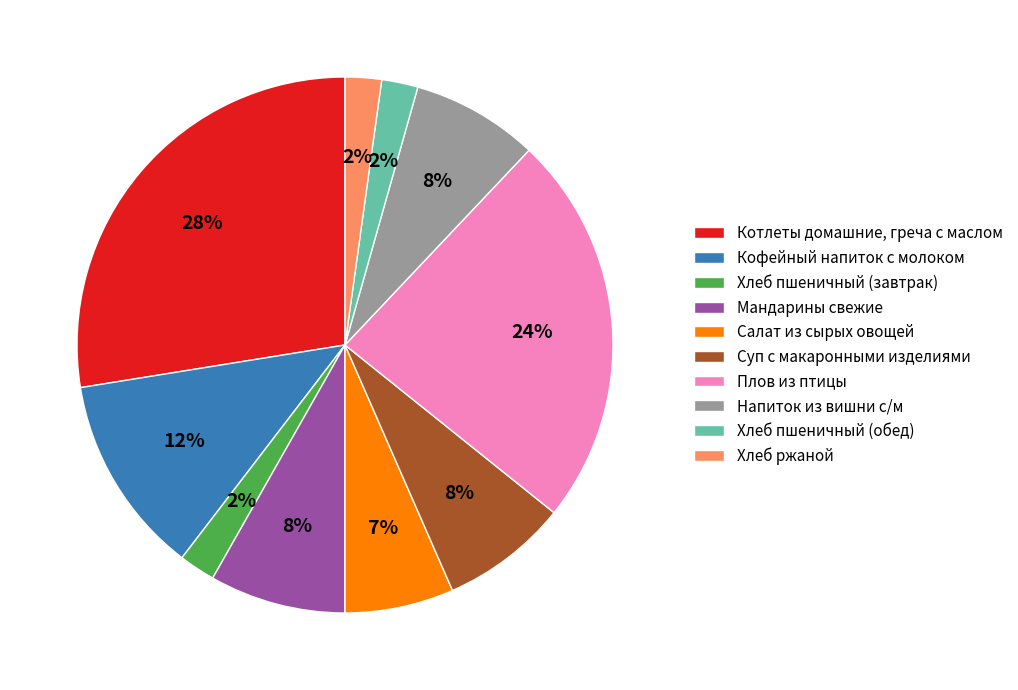

Between Суп с макаронными изделиями and Хлеб пшеничный (обед), which is larger?

Суп с макаронными изделиями